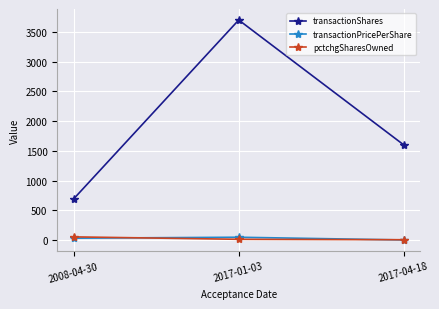

How many lines are shown in the chart?

3